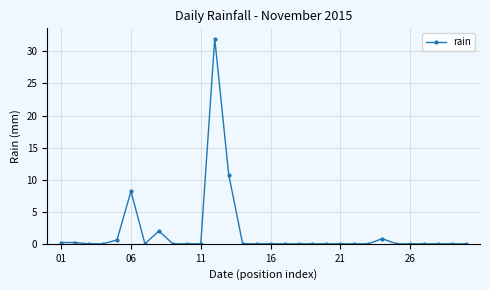

What is the maximum value shown in the chart?

32.0